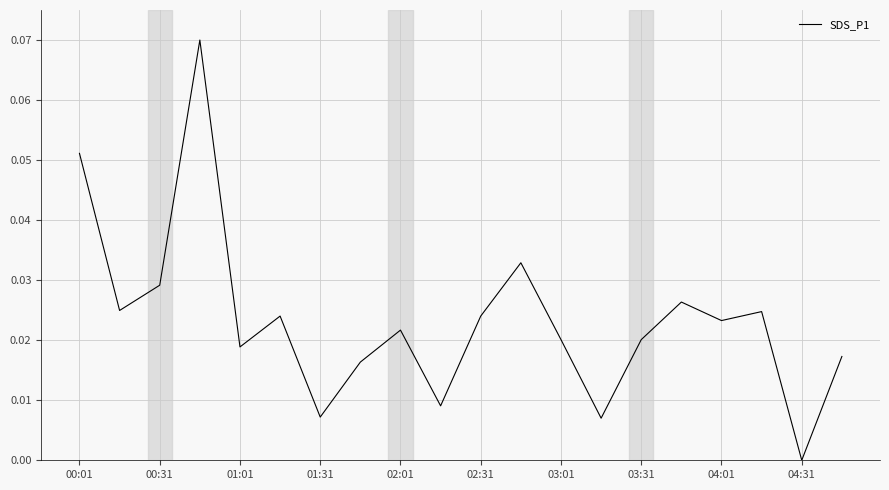

What is the greatest value displayed?

0.1